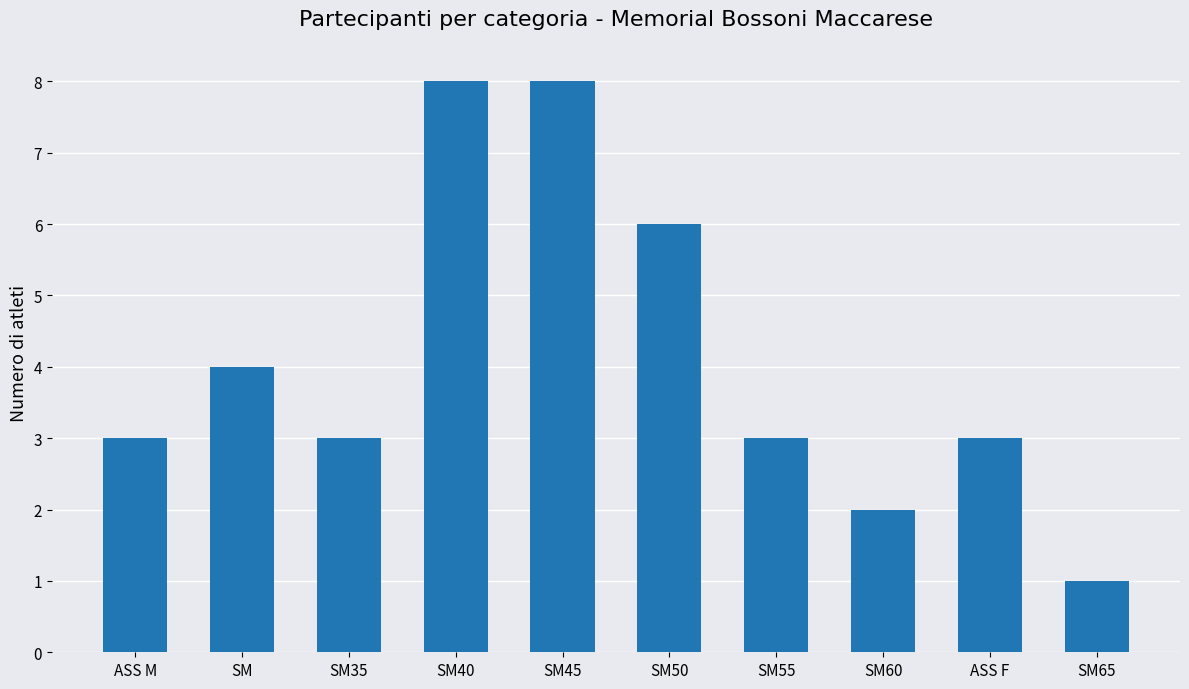

The value at SM55 is 3. True or false?

True